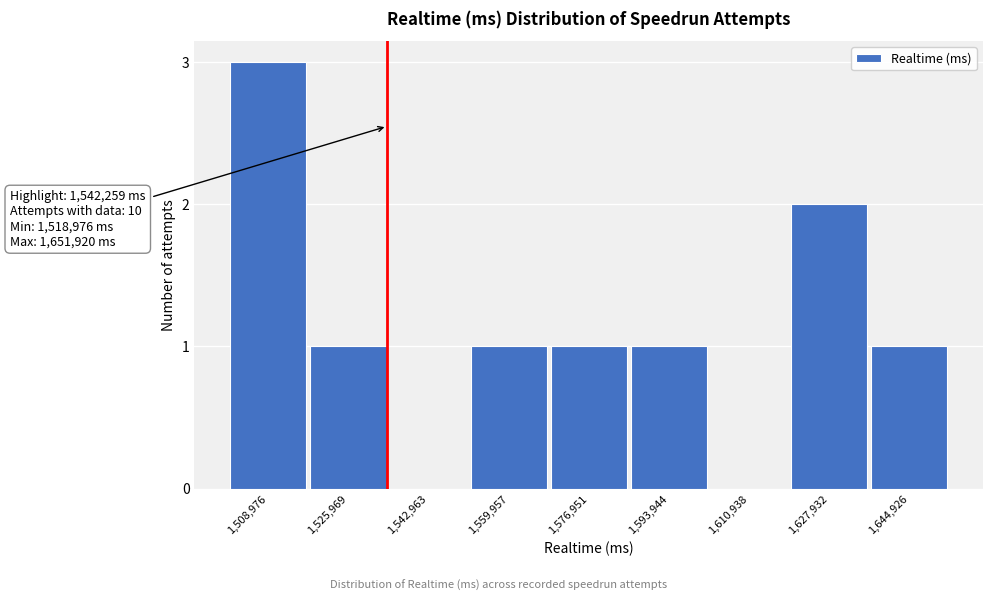

Reading right to left, transcribe all the data shown in this chart.

1,644,926=1	1,627,932=2	1,610,938=0	1,593,944=1	1,576,951=1	1,559,957=1	1,542,963=0	1,525,969=1	1,508,976=3